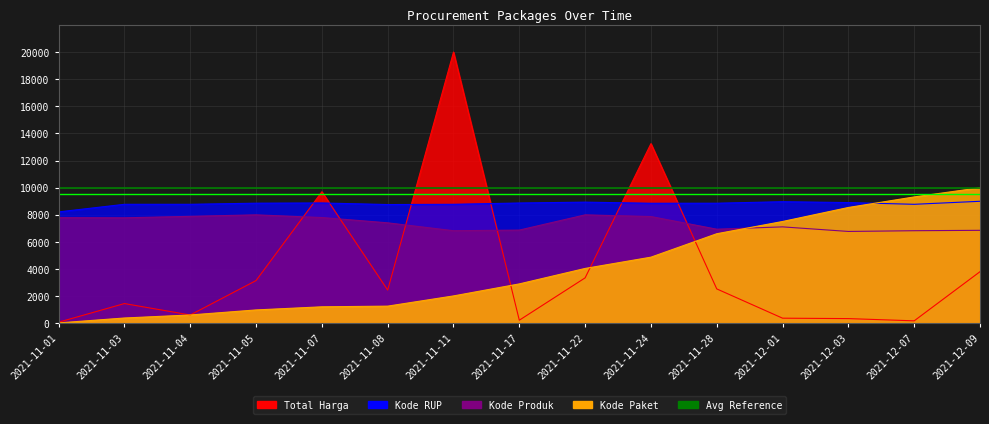

Between 2021-11-22 and 2021-12-03, which series saw the biggest shift?

Kode Paket